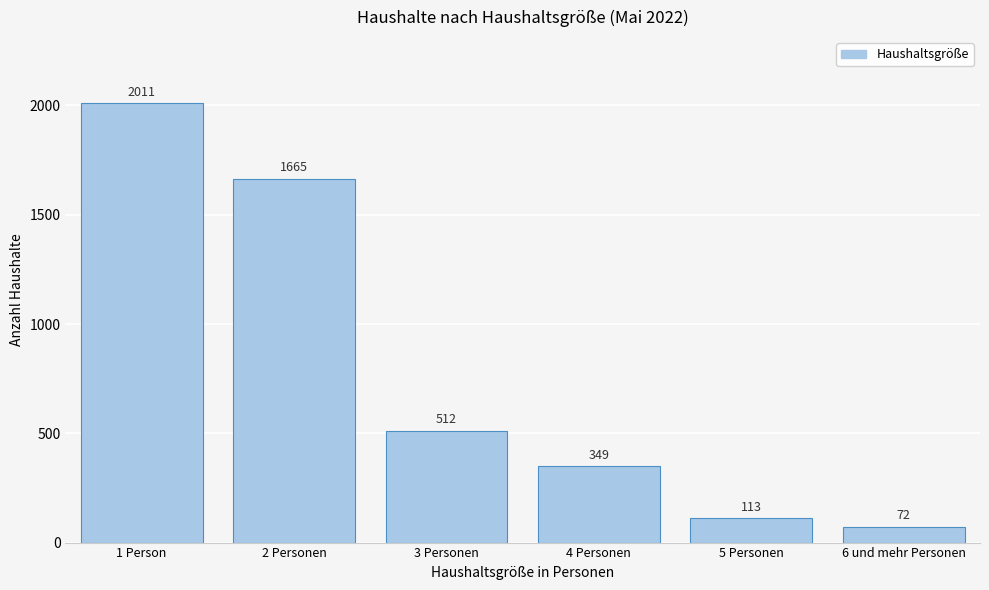

Reading left to right, transcribe all the data shown in this chart.

2011	1665	512	349	113	72